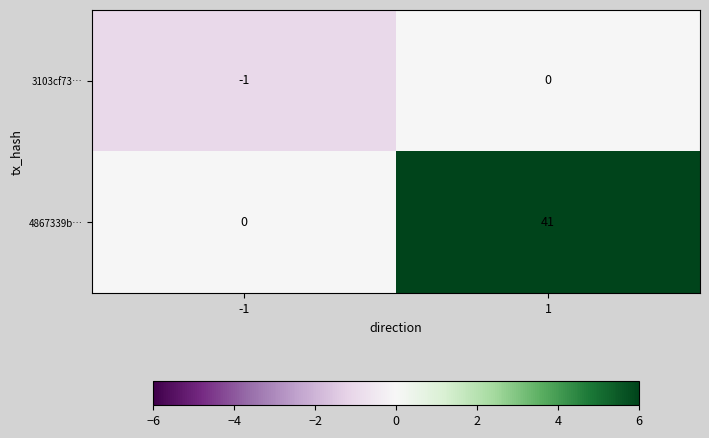

Reading left to right, transcribe all the data shown in this chart.

3103cf73…: -1=-1	1=0
4867339b…: -1=0	1=41